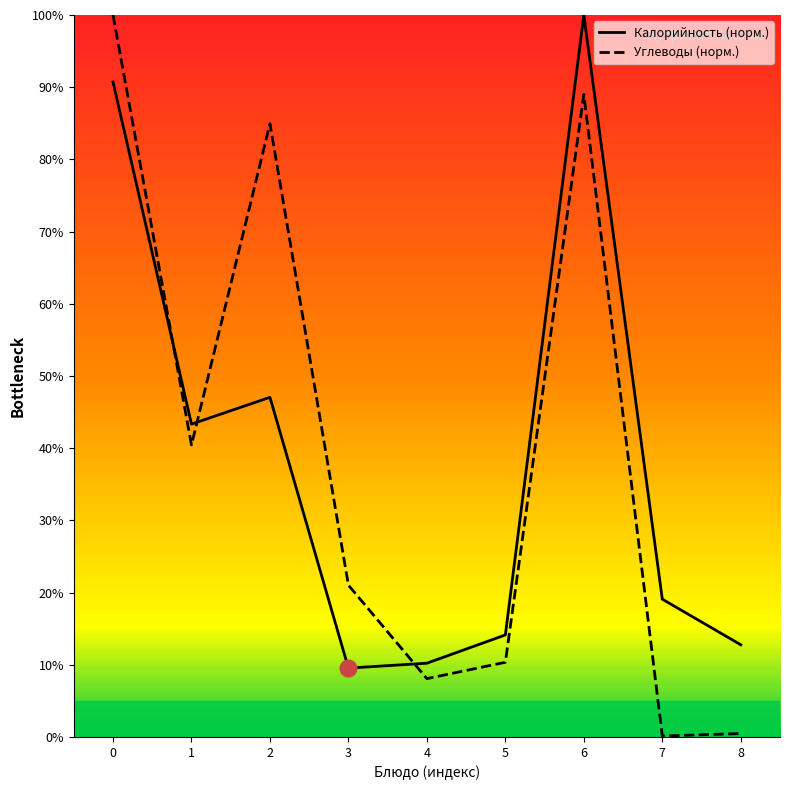

What is the value of the Калорийность point at the 3rd from the left?

47.1